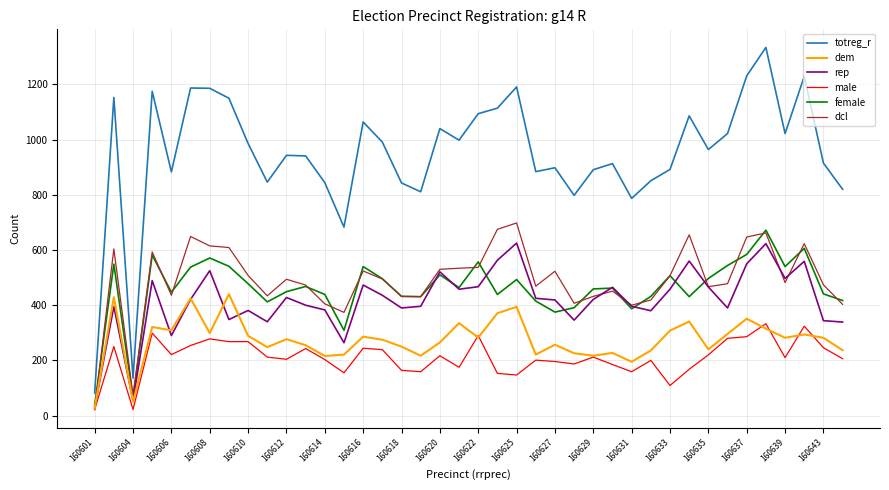

Which series has the largest total across all categories?

totreg_r